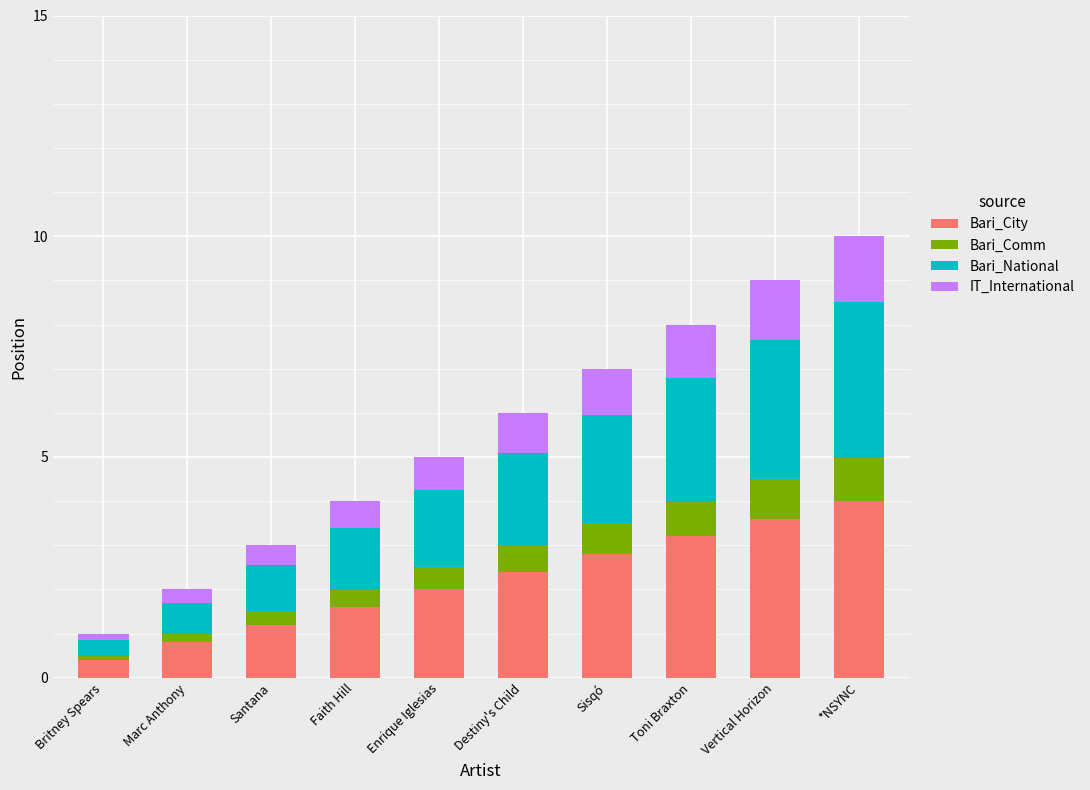

What is the difference between the second highest and second lowest values in the Bari_City series?

2.8